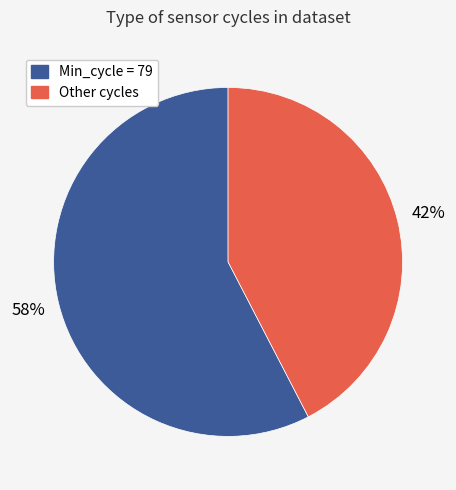

How many segments does this pie chart have?

2